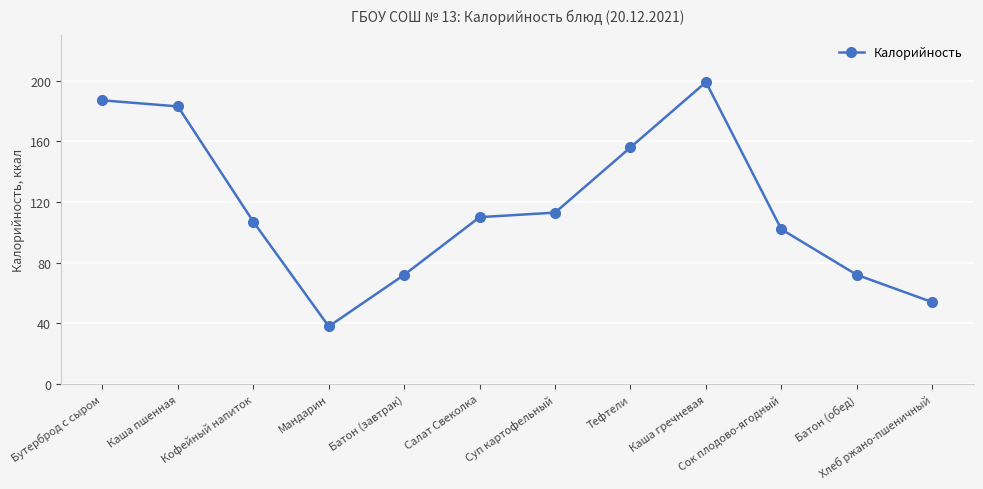

Which label corresponds to the largest value in the chart?

Каша гречневая